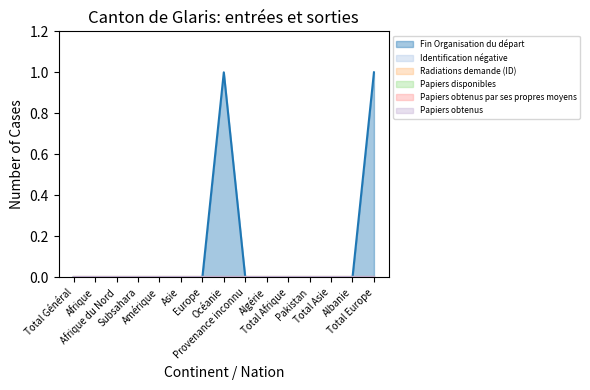

Reading right to left, transcribe all the data shown in this chart.

Fin Organisation du départ: 1	0	0	0	0	0	0	1	0	0	0	0	0	0	0
Identification négative: 0	0	0	0	0	0	0	0	0	0	0	0	0	0	0
Radiations demande (ID): 0	0	0	0	0	0	0	0	0	0	0	0	0	0	0
Papiers disponibles: 0	0	0	0	0	0	0	0	0	0	0	0	0	0	0
Papiers obtenus par ses propres moyens: 0	0	0	0	0	0	0	0	0	0	0	0	0	0	0
Papiers obtenus: 0	0	0	0	0	0	0	0	0	0	0	0	0	0	0